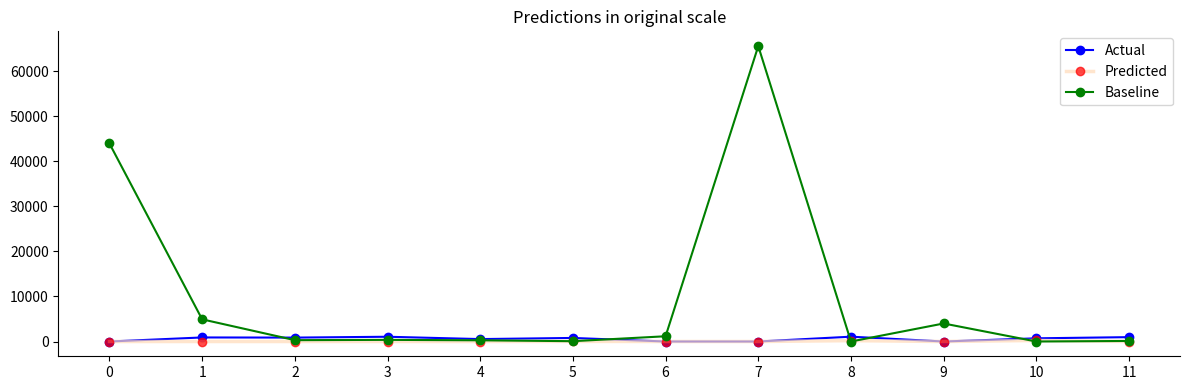

Which series has the largest total across all categories?

Baseline